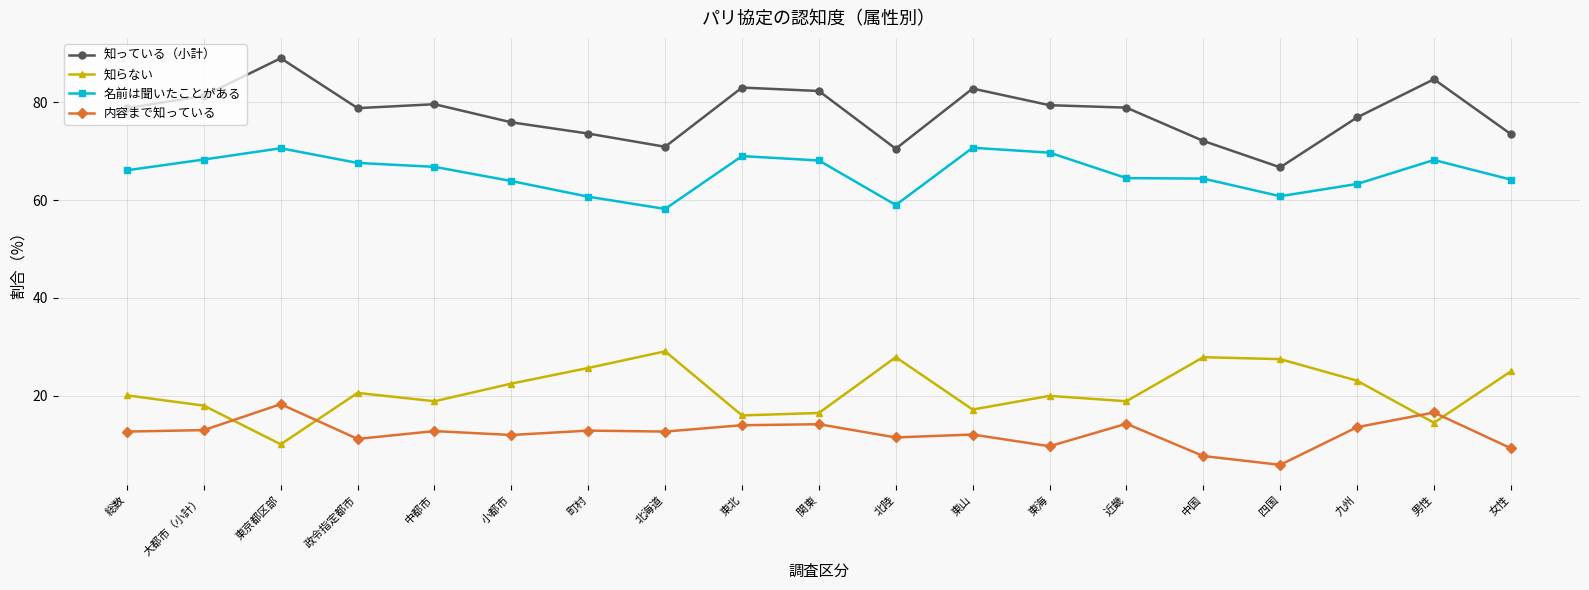

What is the sum of all 知らない values?

399.5